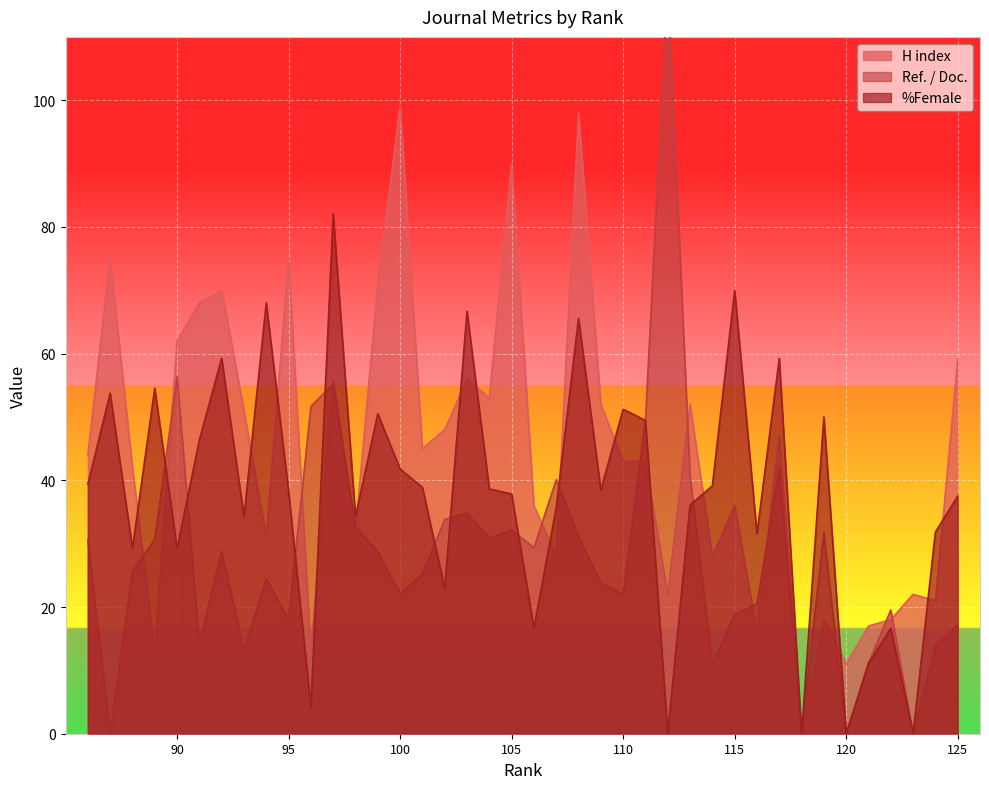

Where is H index nearest to the value 49?

102